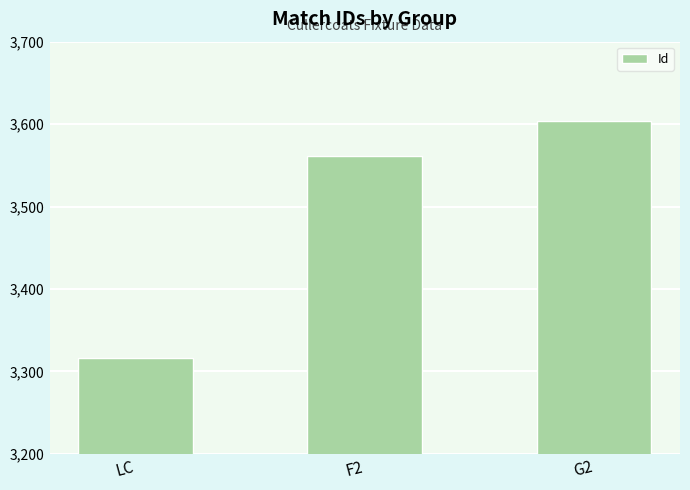

Count the number of data series in this chart.

1